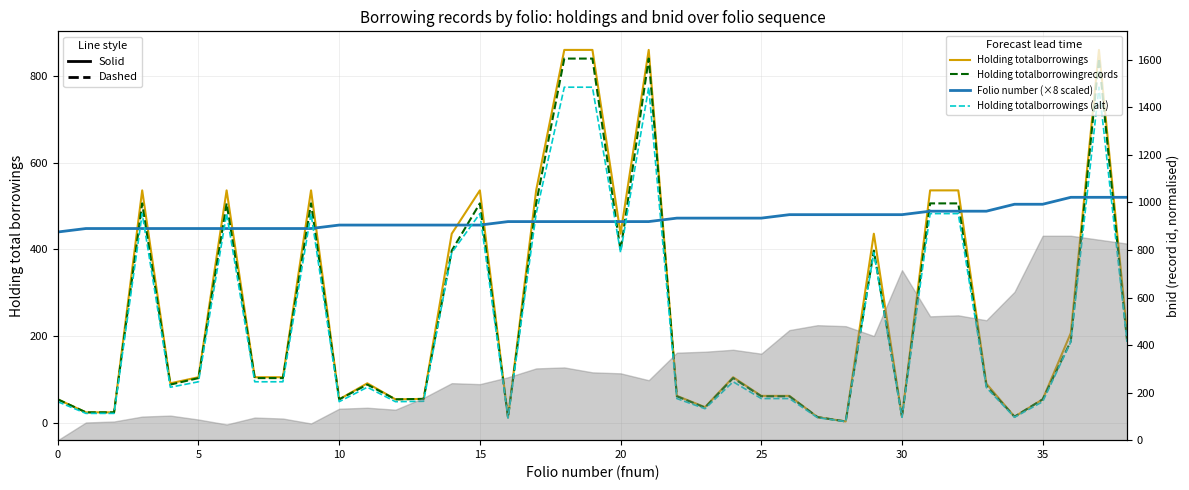

What is the sum of the Folio number (×8 scaled) values at 25 and 21?

912.0